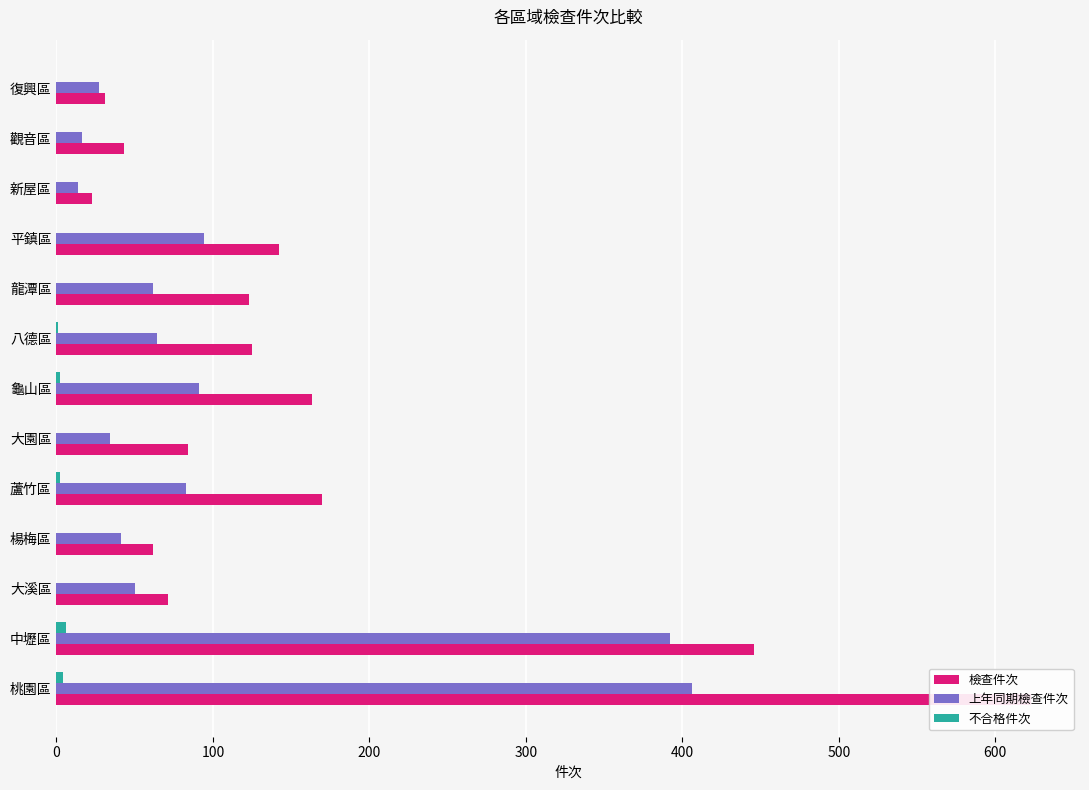

The 上年同期檢查件次 series shows 27 at 復興區. True or false?

True